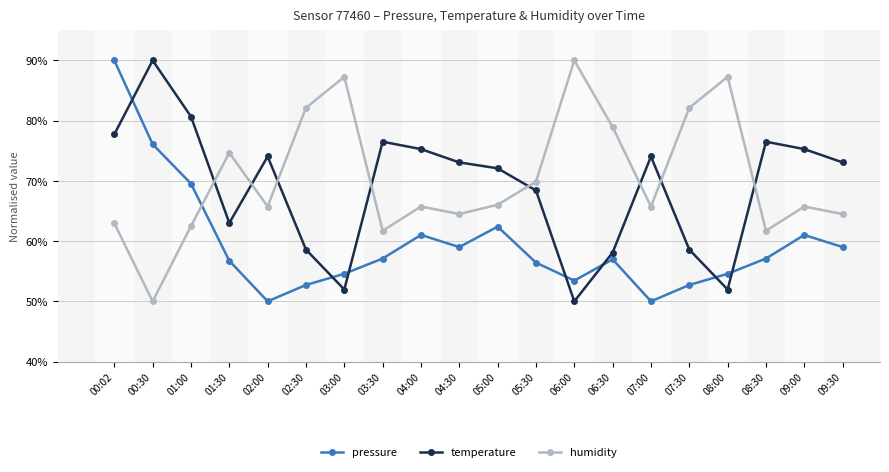

Where is the first local maximum for humidity?

01:30